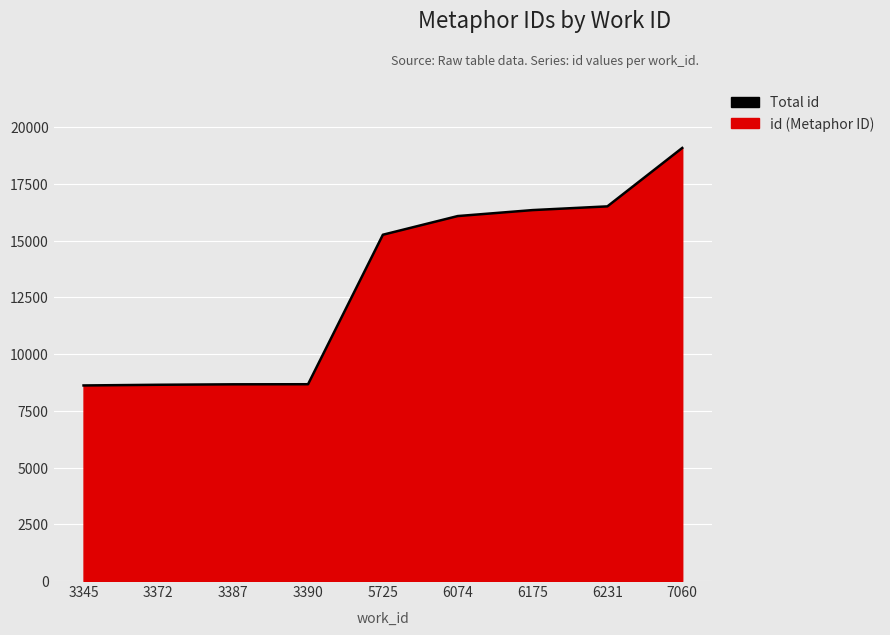

At which category does the chart reach its minimum across all series?

3345